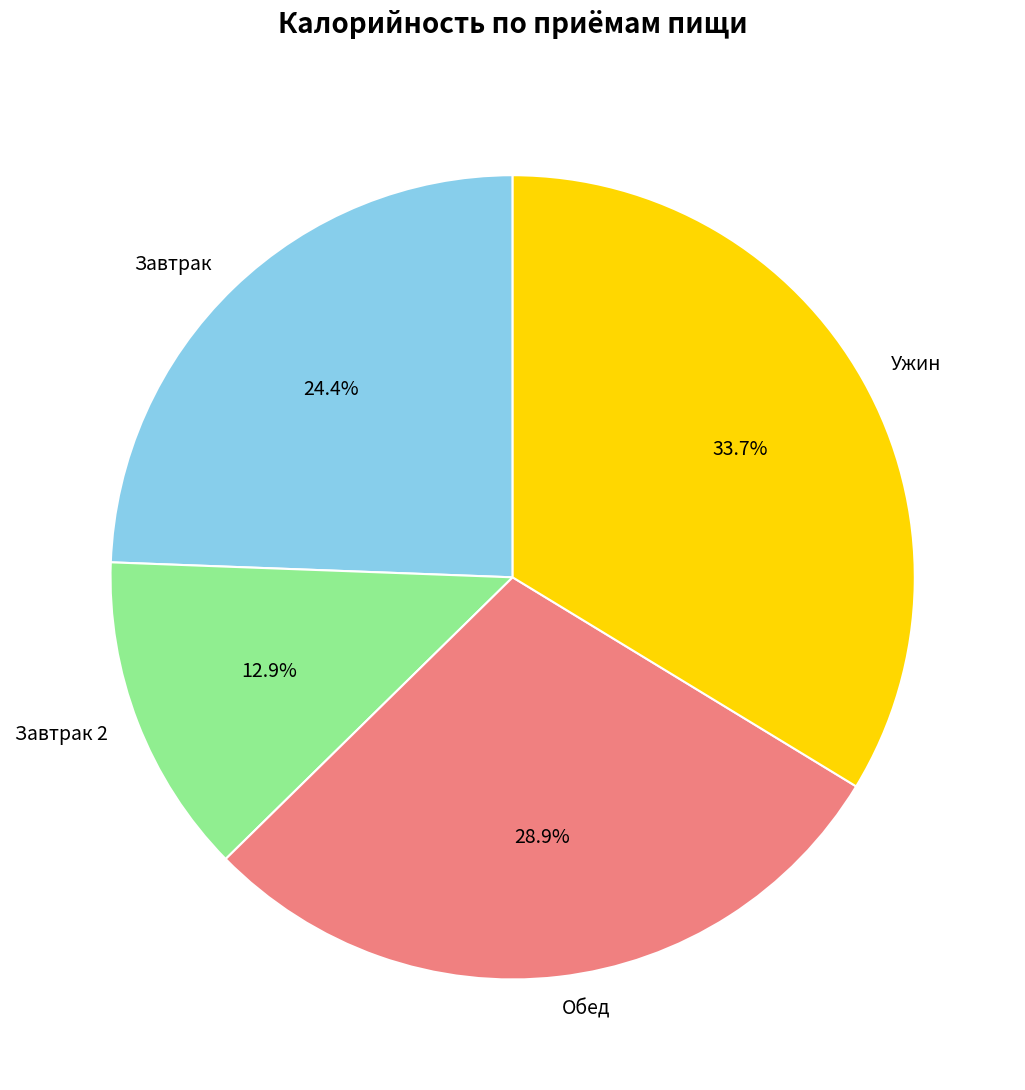

Is Ужин the majority of the pie?

No